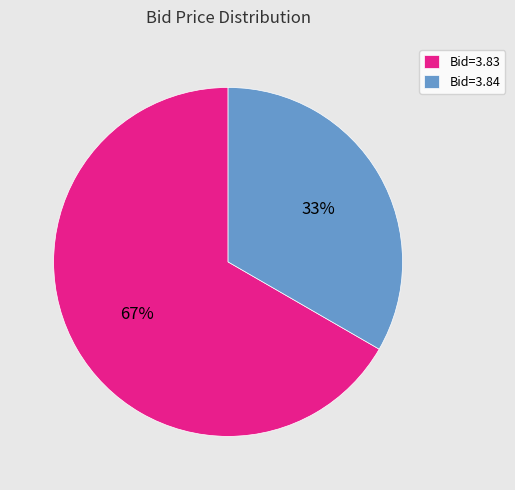

Which category has the biggest portion of the pie?

Bid=3.83